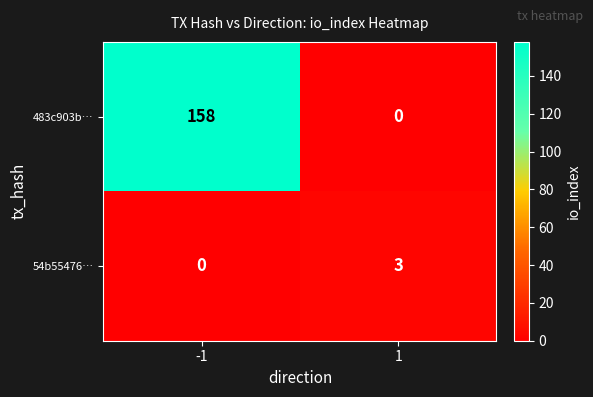

At which category is the sum across all series the highest?

-1